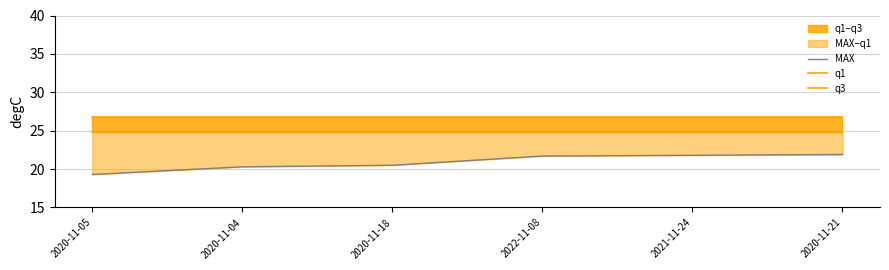

Reading left to right, transcribe all the data shown in this chart.

MAX: 19.3	20.3	20.5	21.7	21.8	21.9
q1: 24.8	24.8	24.8	24.8	24.8	24.8
q3: 26.7	26.7	26.7	26.7	26.7	26.7